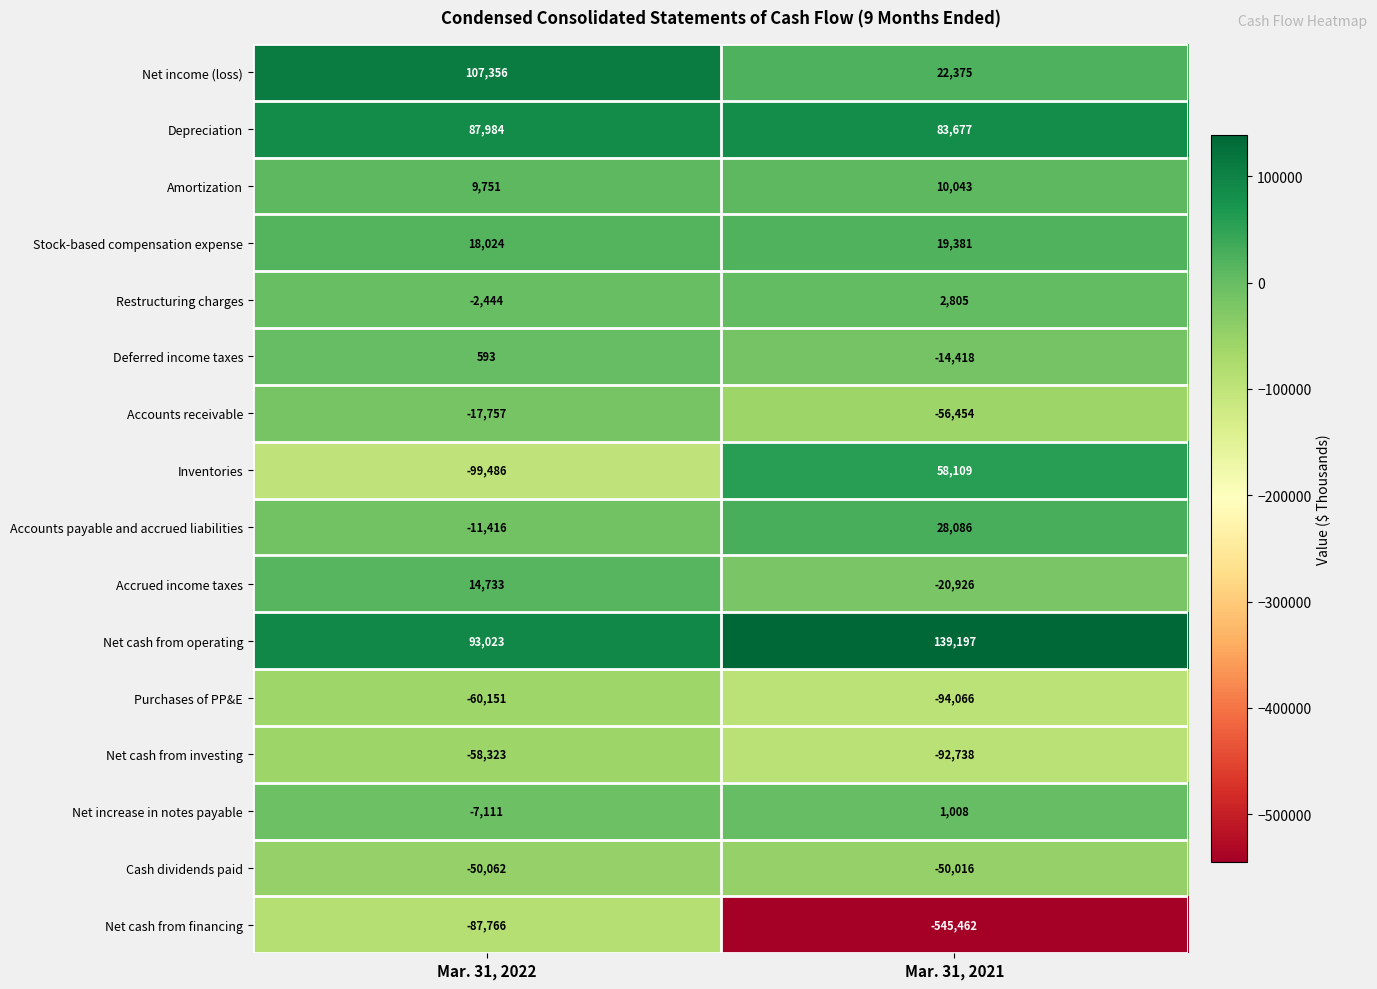

What is the maximum value shown in the chart?

139197